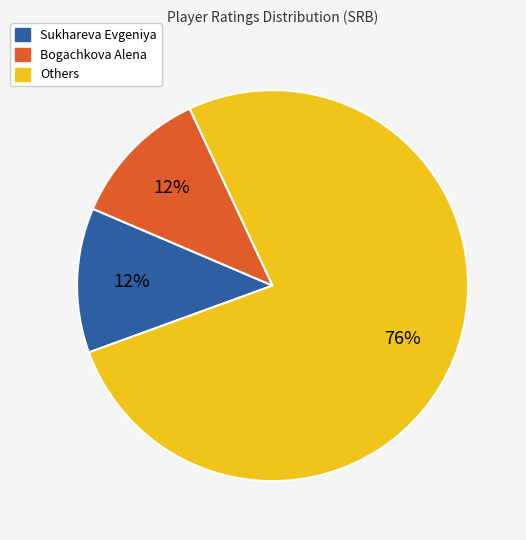

To the nearest percent, what is the average slice percentage?

33%